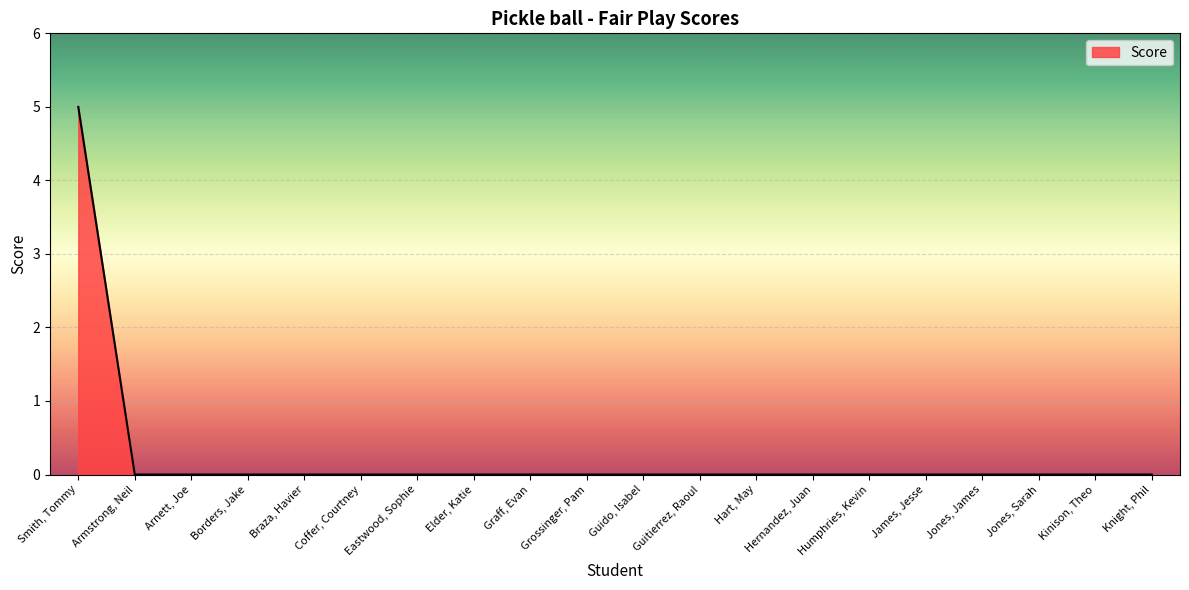

What is the greatest value displayed?

5